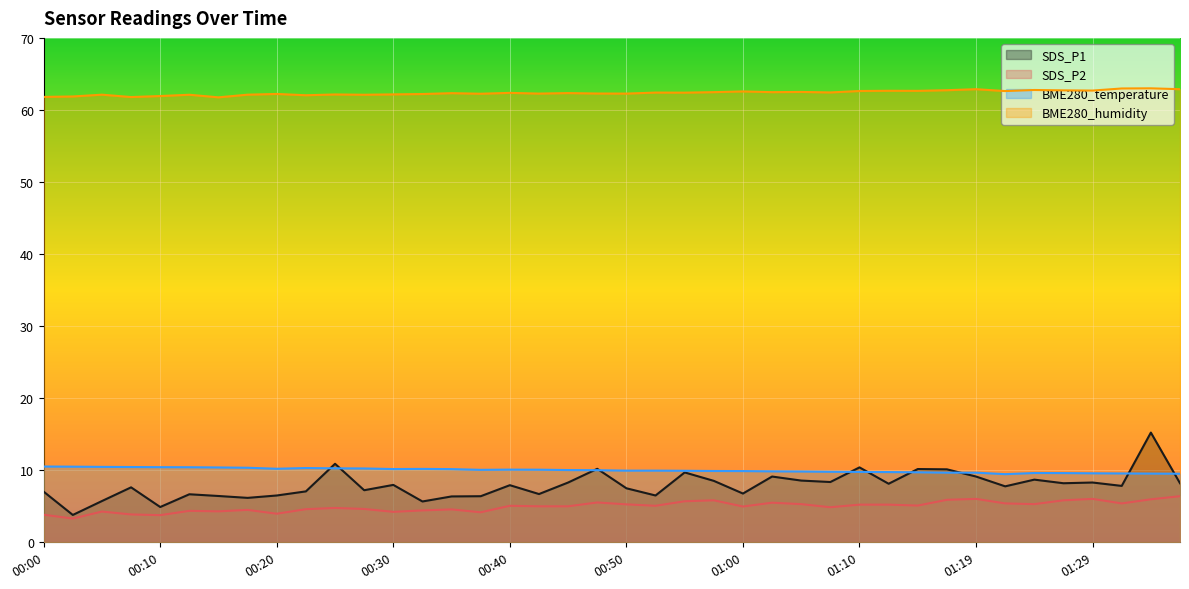

What is the difference between the maximum and second lowest values in the BME280_temperature series?

1.0